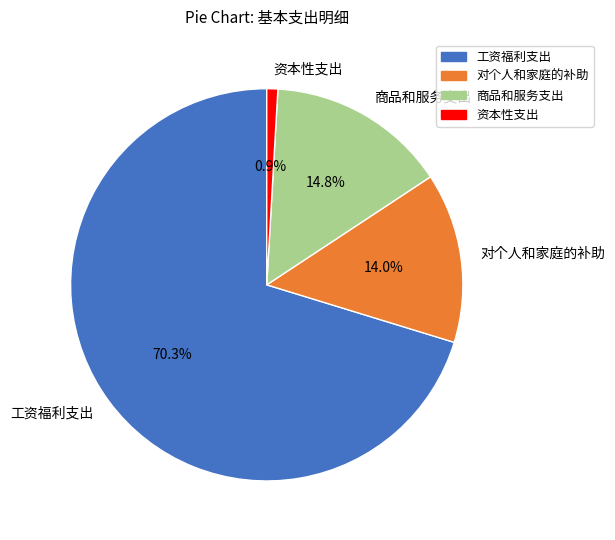

True or false: 商品和服务支出 accounts for 7% of the total.

False